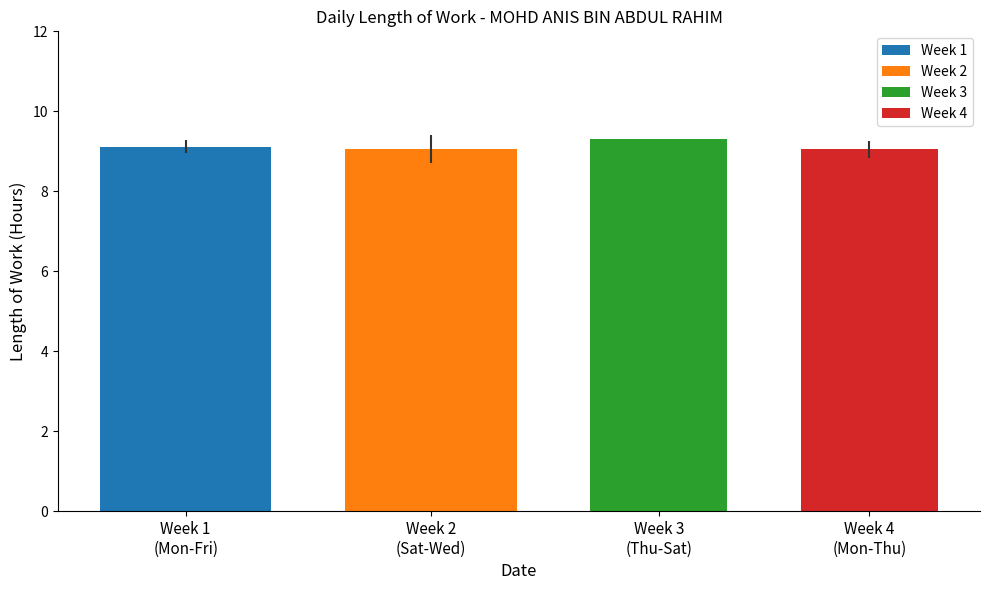

What is the maximum value shown in the chart?

9.3